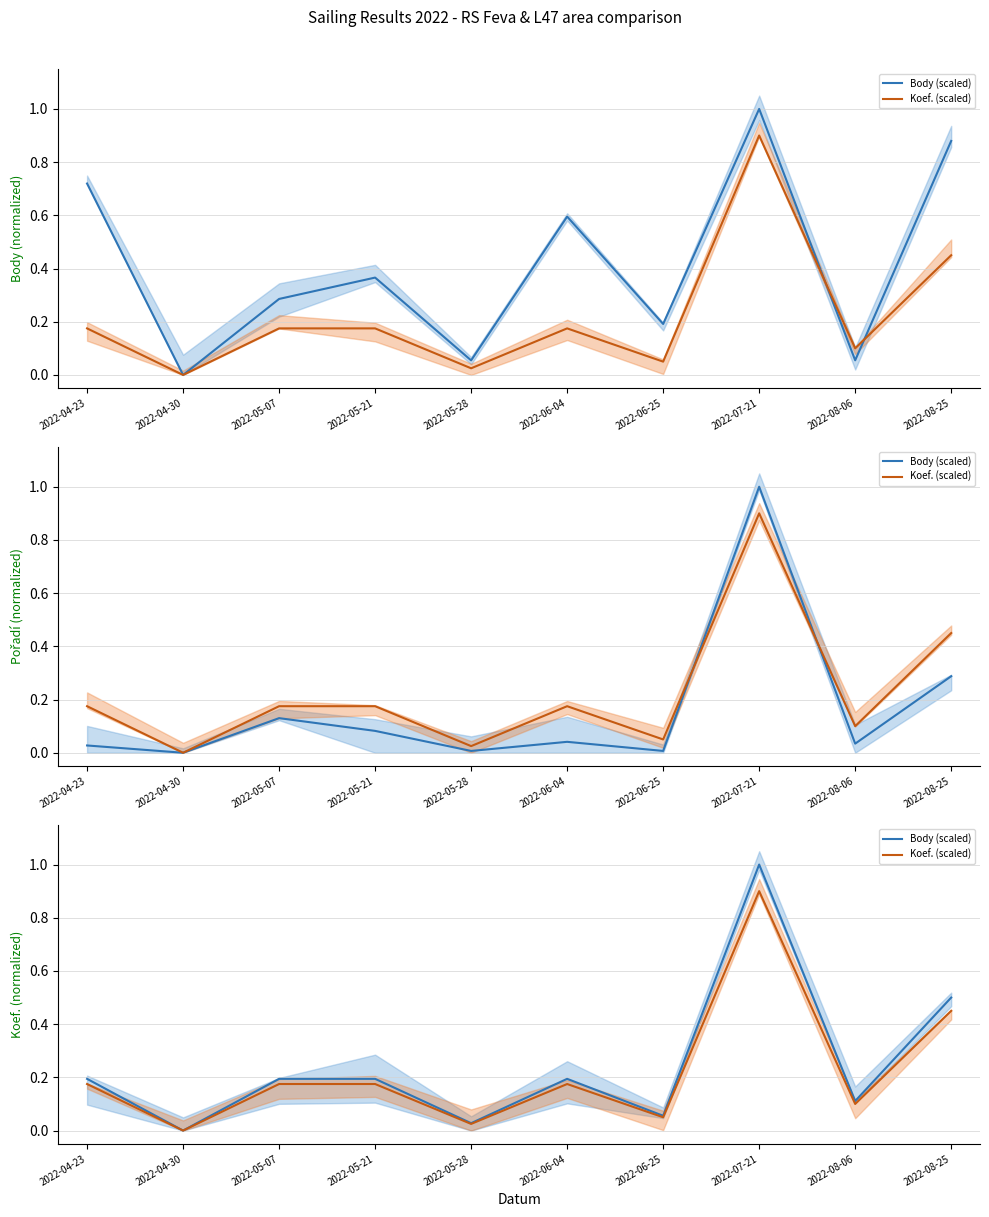

Which series has the largest total across all categories?

Body (scaled)